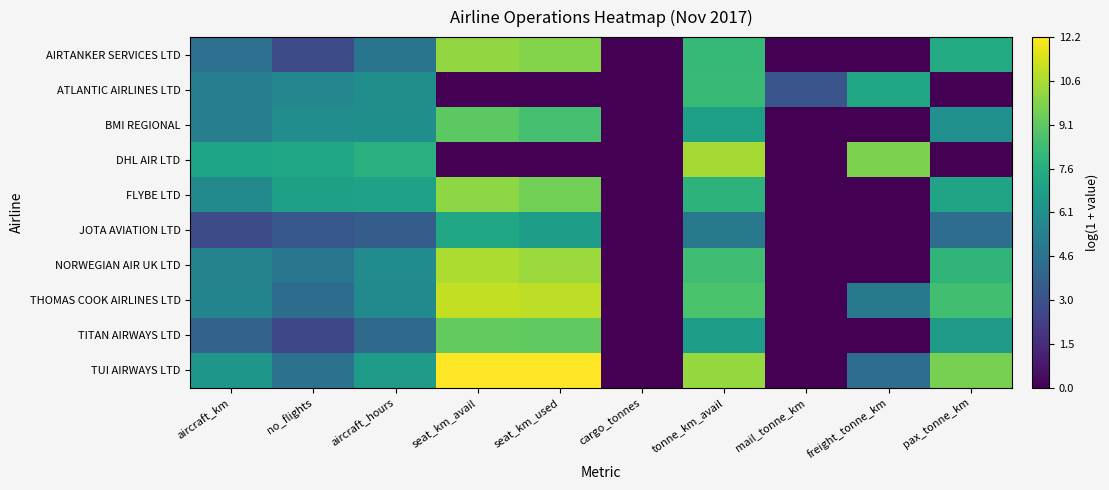

What is the spread (max minus min) of values at aircraft_km?

4.3